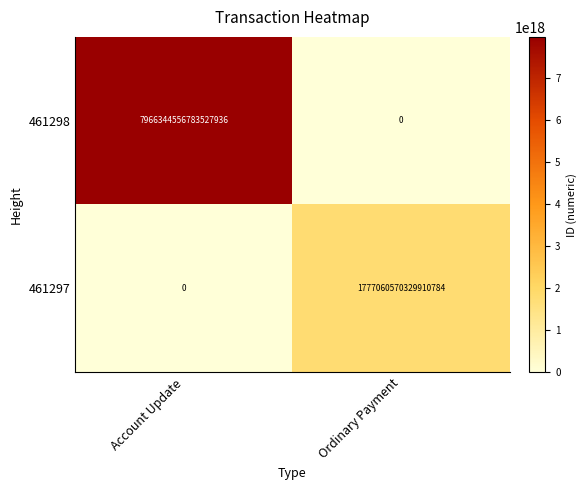

Which category has the highest value across all series?

Account Update